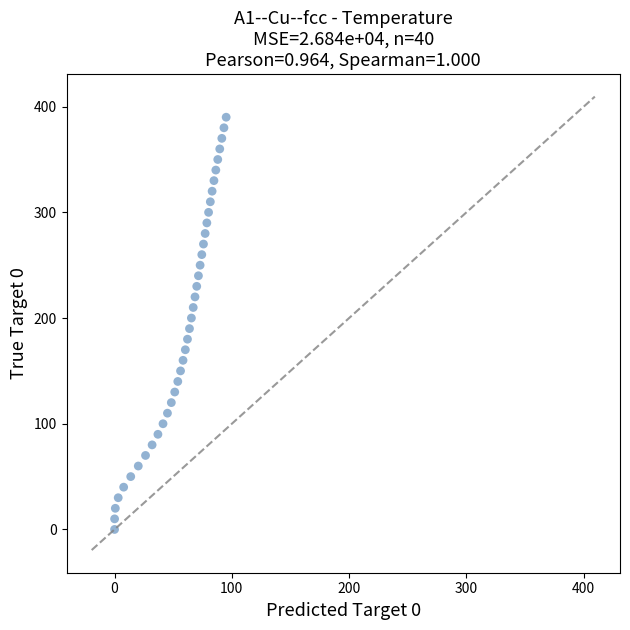

What is the range of Y values (max minus min)?

390